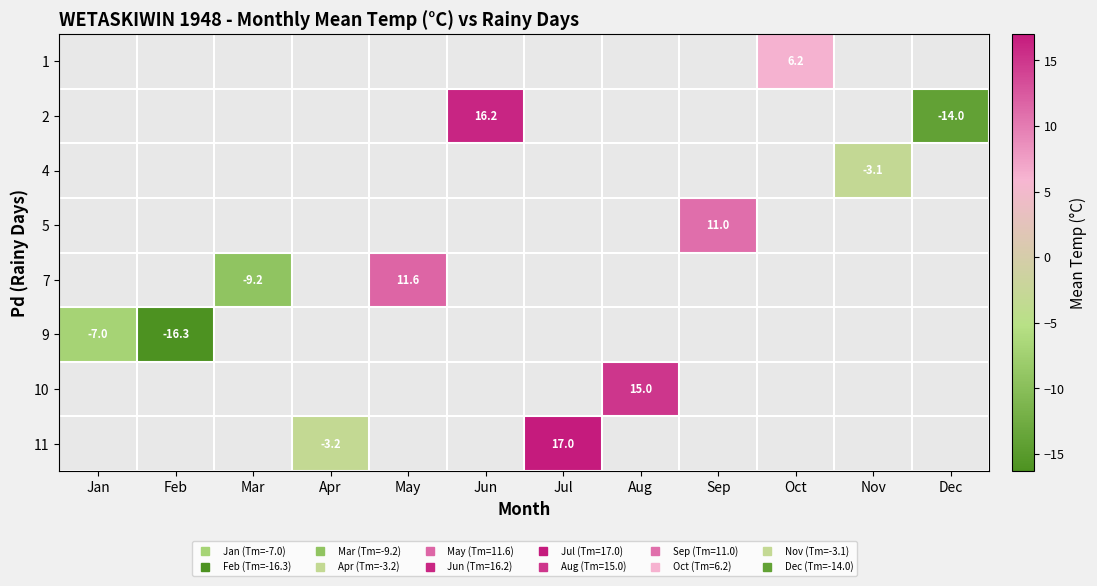

Count the number of categories in the chart.

12